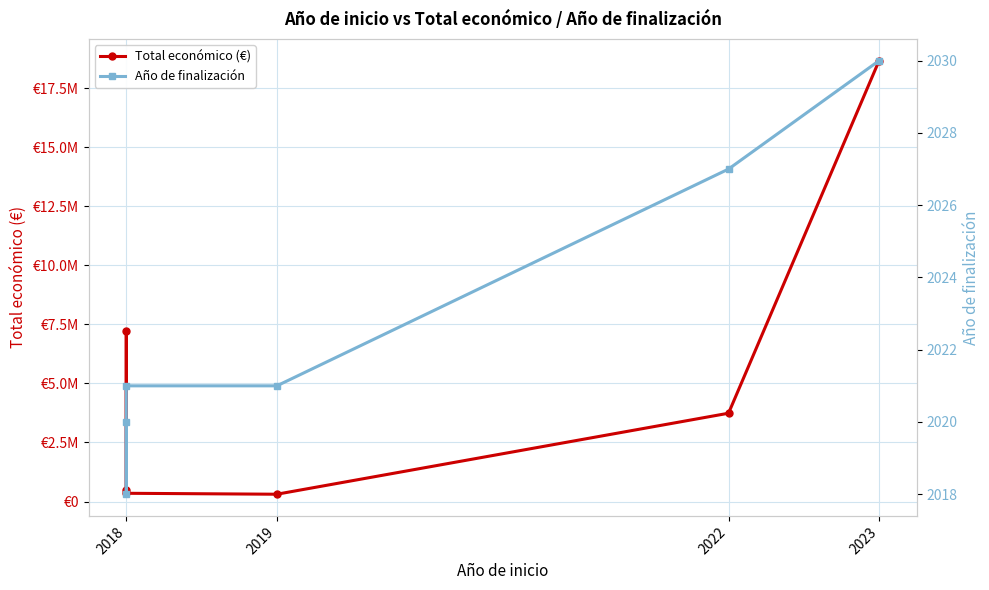

What is the approximate value of Año de finalización at 2023?

2030